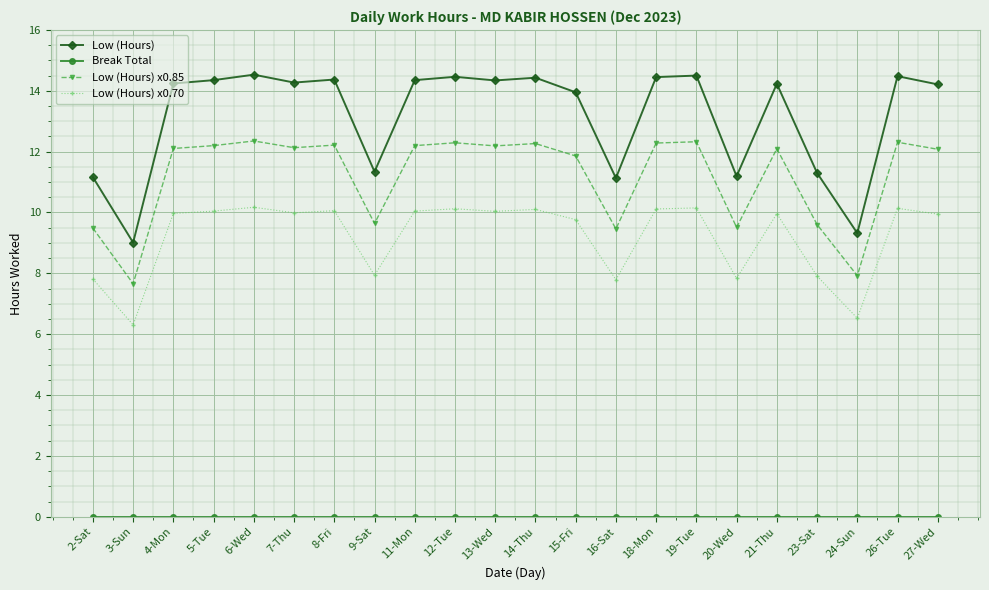

What is the maximum value for Low (Hours)?

14.5